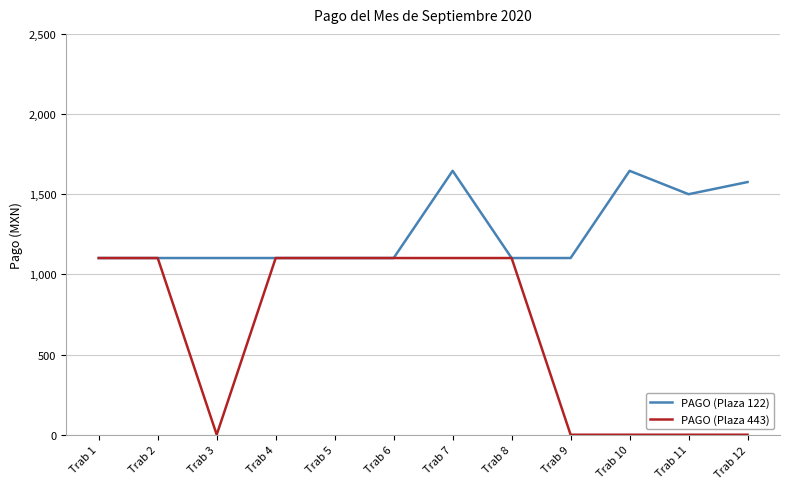

Reading left to right, transcribe all the data shown in this chart.

PAGO (Plaza 122): Trab 1=1102	Trab 2=1102	Trab 3=1102	Trab 4=1102	Trab 5=1102	Trab 6=1102	Trab 7=1646	Trab 8=1102	Trab 9=1102	Trab 10=1646	Trab 11=1500	Trab 12=1576
PAGO (Plaza 443): Trab 1=1102	Trab 2=1102	Trab 3=0	Trab 4=1102	Trab 5=1102	Trab 6=1102	Trab 7=1102	Trab 8=1102	Trab 9=0	Trab 10=0	Trab 11=0	Trab 12=0